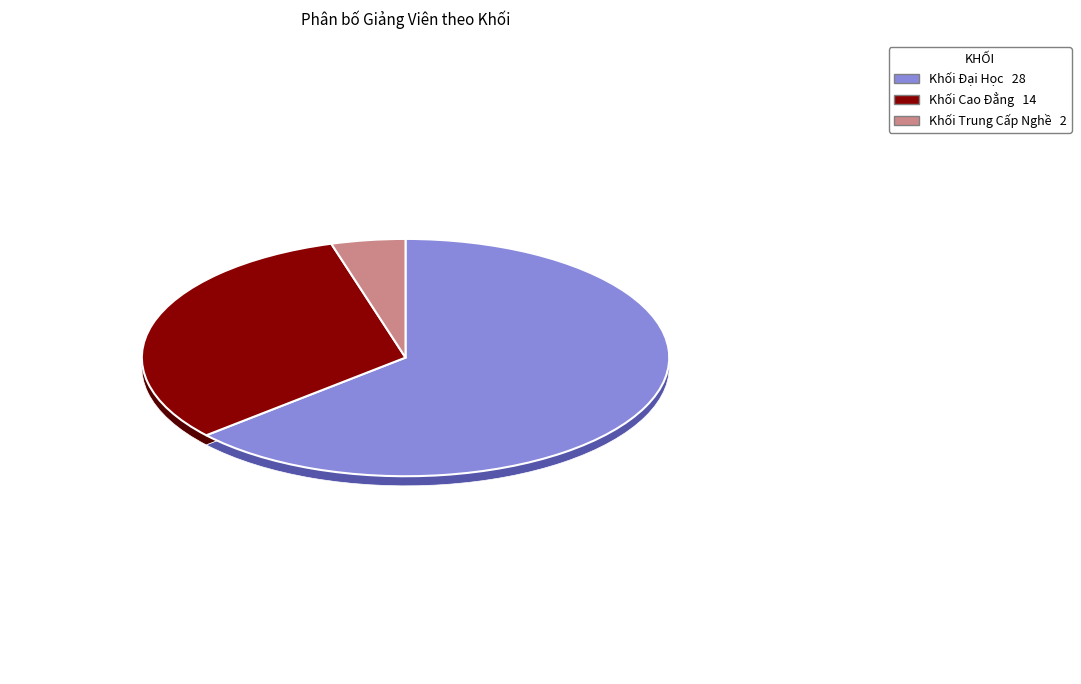

Which slice is the smallest?

Khối Trung Cấp Nghề